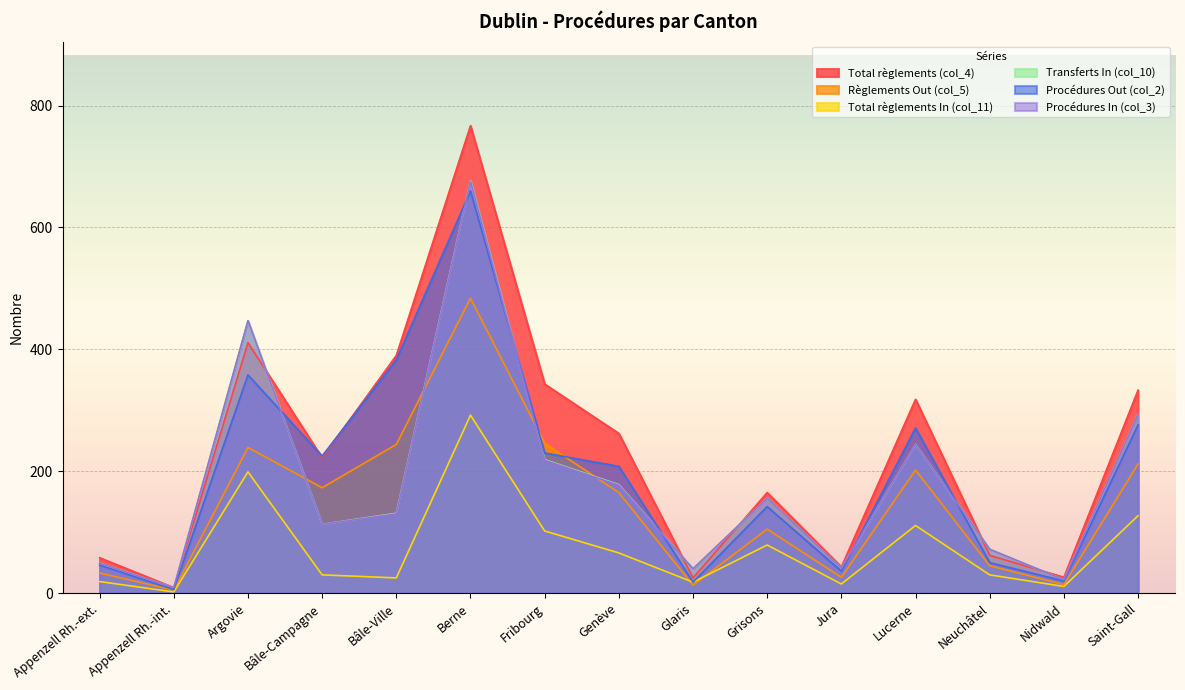

At which category does Procédures In (col_3) reach its first local valley?

Appenzell Rh.-int.